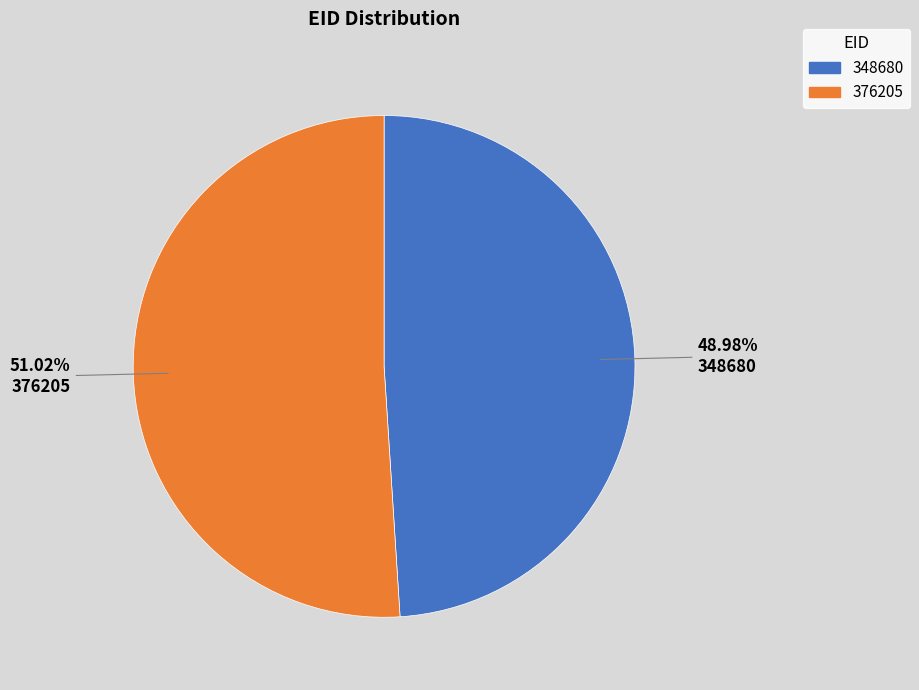

Do 376205 and 348680 together represent more than half of the pie?

Yes